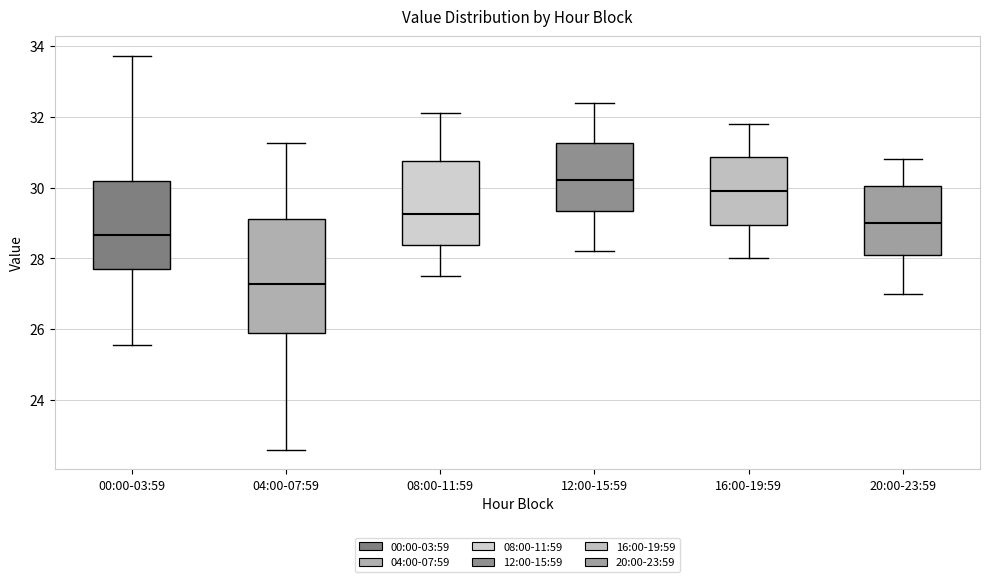

Where does the lower whisker of the box for 00:00-03:59 end on the y-axis? The values are not printed on the chart, so give them approximately, as read against the axis.

25.6